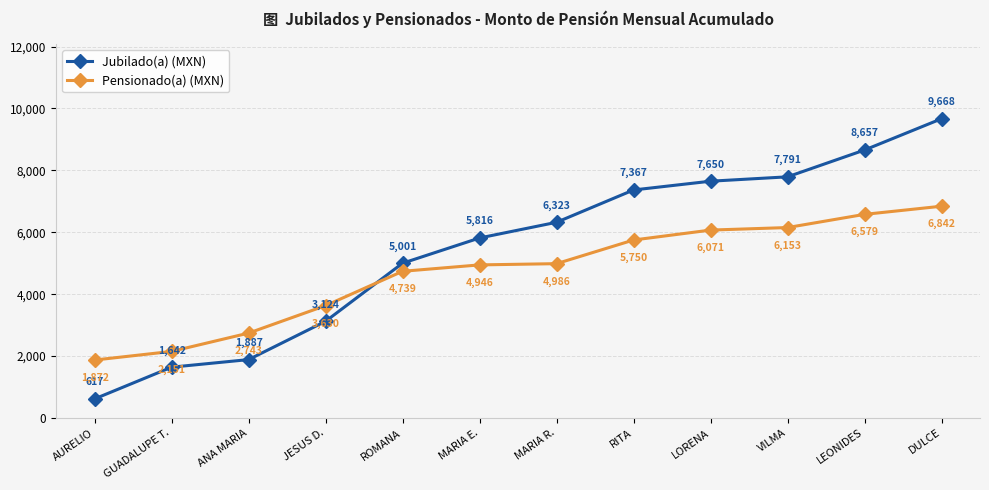

After their last crossing, which series has the higher values: Pensionado(a) (MXN) or Jubilado(a) (MXN)?

Jubilado(a) (MXN)